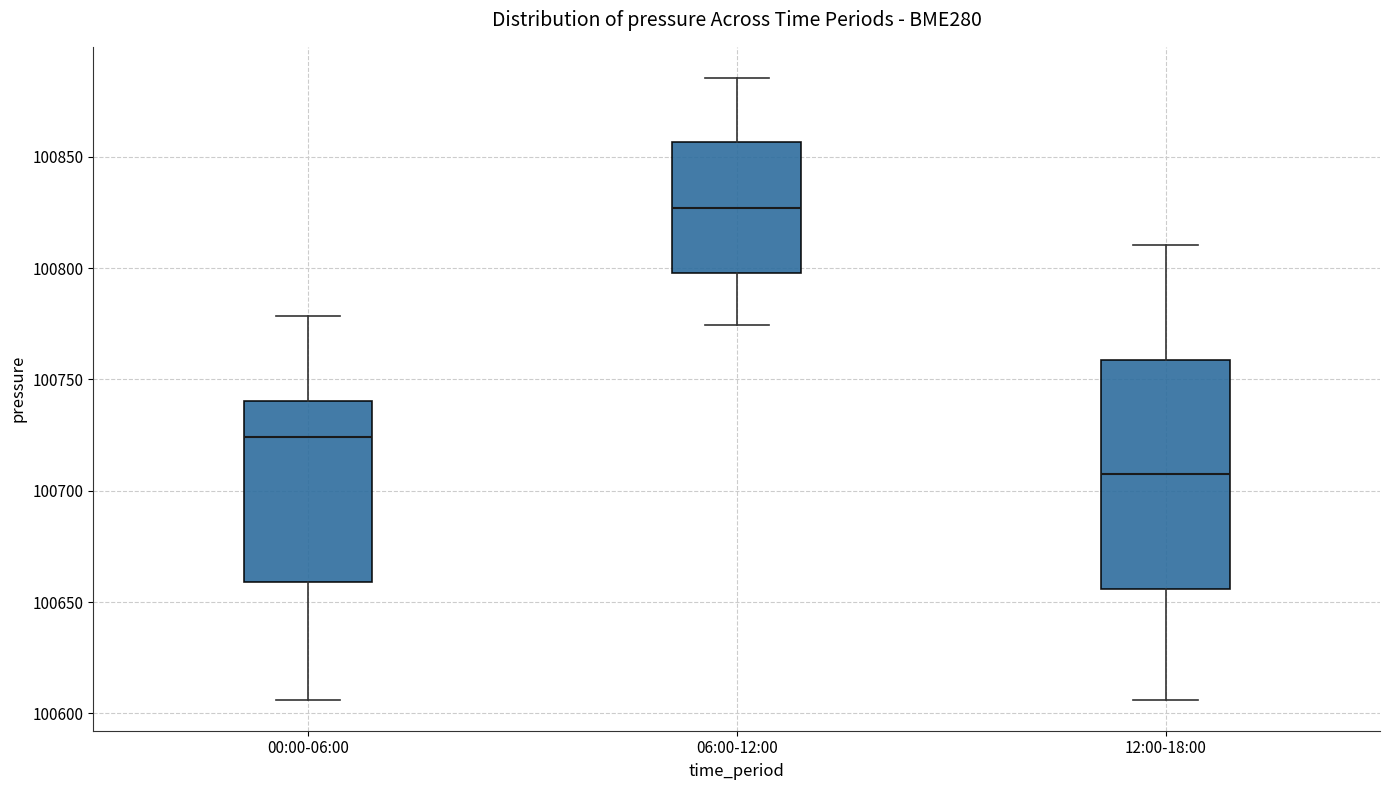

Comparing the boxes themselves (not the whiskers), which one is the tallest?

12:00-18:00